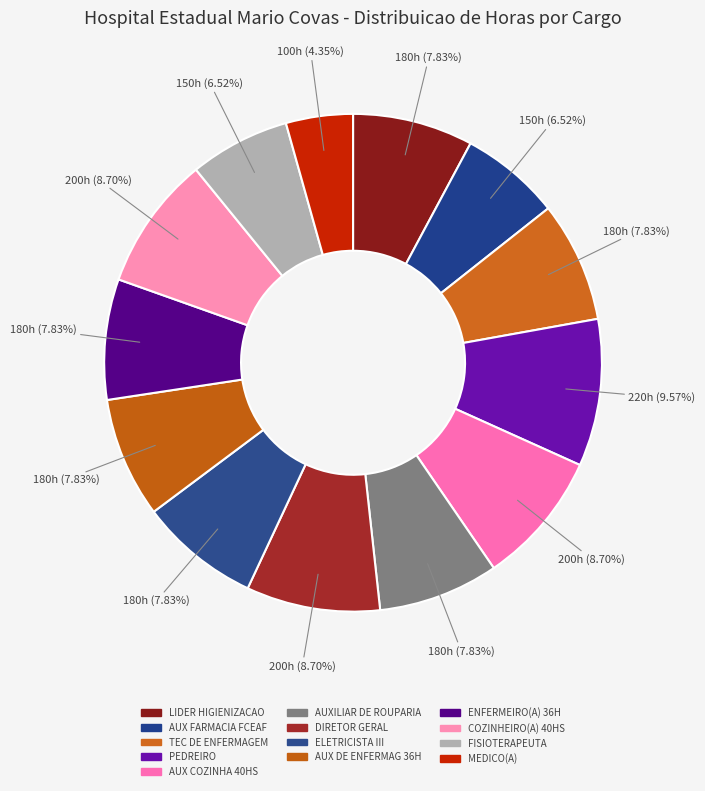

How many slices are in this pie chart?

13